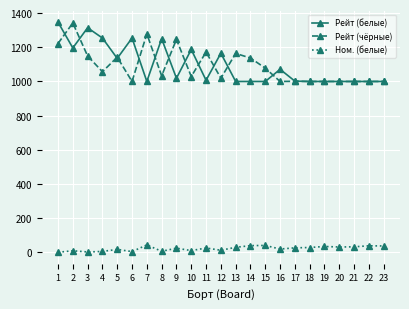

True or false: Ном. (белые) and Рейт (чёрные) cross at least once.

False